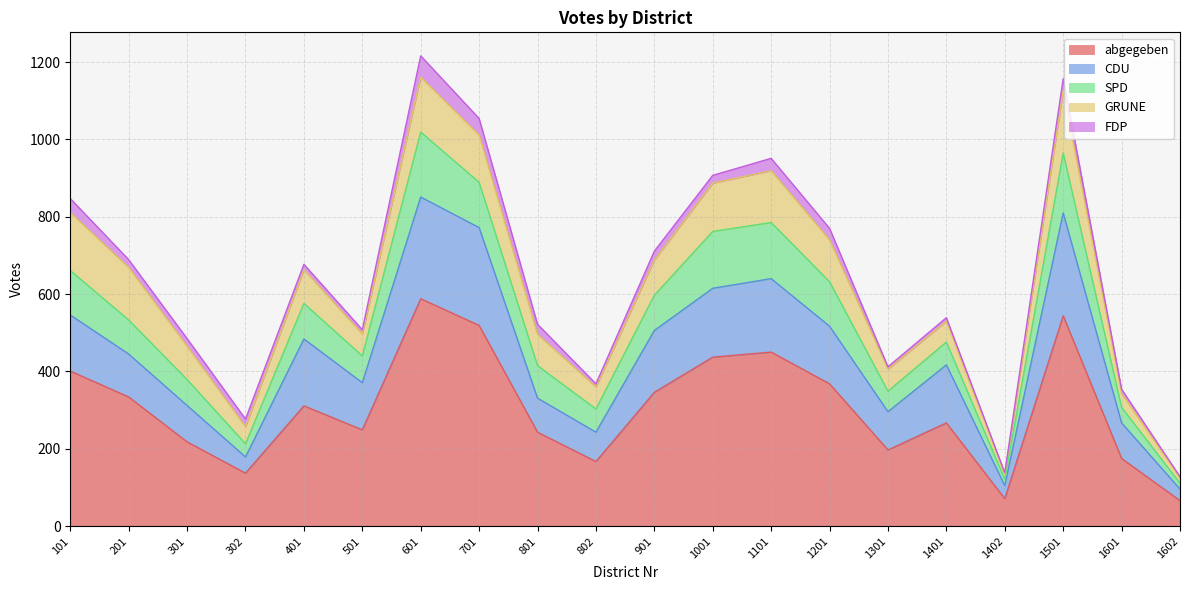

Which series has the widest spread of values?

abgegeben